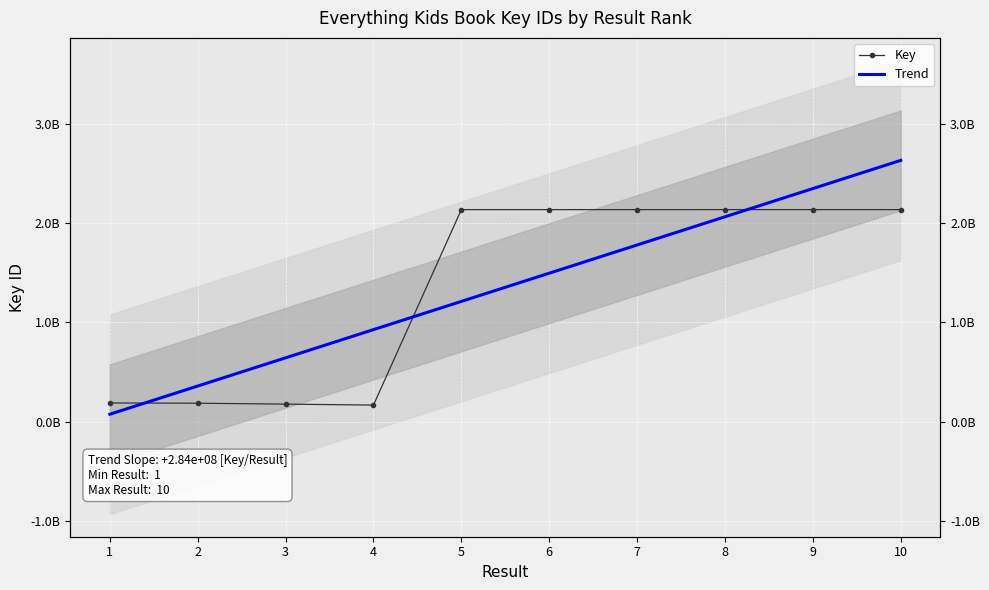

What is the value of the Key point at the 3rd from the left?

177120718.0